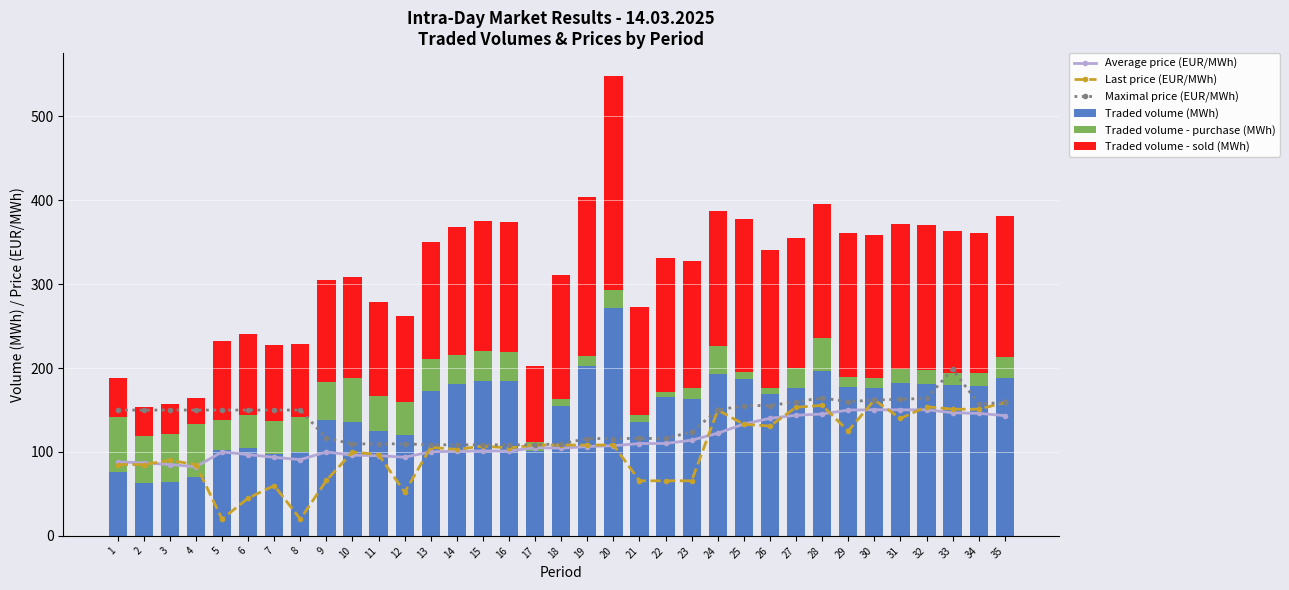

Reading left to right, list all the values displayed in this chart.

Average price (EUR/MWh): 1=88.2	2=87.0	3=85.0	4=82.5	5=100.1	6=96.9	7=93.7	8=90.9	9=100.1	10=96.2	11=95.6	12=93.8	13=100.2	14=100.9	15=101.2	16=101.1	17=105.3	18=104.5	19=106.5	20=107.5	21=110.1	22=110.2	23=114.1	24=122.4	25=133.3	26=140.1	27=143.8	28=145.3	29=150.0	30=150.4	31=150.3	32=150.3	33=146.8	34=146.1	35=143.3
Last price (EUR/MWh): 1=85.0	2=85.0	3=90.0	4=85.0	5=20.0	6=45.0	7=60.0	8=20.0	9=66.1	10=100.0	11=96.9	12=52.0	13=105.6	14=103.1	15=107.1	16=104.8	17=108.3	18=108.3	19=108.3	20=108.3	21=65.7	22=65.7	23=65.7	24=150.0	25=133.0	26=131.0	27=153.3	28=155.6	29=125.0	30=162.0	31=140.0	32=154.0	33=151.0	34=151.0	35=159.0
Maximal price (EUR/MWh): 1=150.0	2=150.0	3=150.0	4=150.0	5=150.0	6=150.0	7=150.0	8=150.0	9=116.5	10=109.7	11=109.7	12=109.7	13=108.6	14=108.6	15=108.6	16=108.6	17=108.6	18=109.7	19=116.0	20=116.0	21=116.2	22=116.2	23=124.0	24=150.0	25=155.3	26=155.3	27=160.0	28=164.3	29=160.0	30=162.0	31=162.8	32=164.0	33=198.6	34=157.4	35=159.0
Traded volume (MWh): 1=76.3	2=63.0	3=64.3	4=69.9	5=102.4	6=104.4	7=97.5	8=99.7	9=138.2	10=135.5	11=124.8	12=119.7	13=172.6	14=180.8	15=185.1	16=184.1	17=101.1	18=155.1	19=202.1	20=271.8	21=135.9	22=165.2	23=163.5	24=193.0	25=187.4	26=169.5	27=176.6	28=196.5	29=178.0	30=176.8	31=182.2	32=181.6	33=179.8	34=178.4	35=187.8
Traded volume - purchase (MWh): 1=64.9	2=56.1	3=57.3	4=63.0	5=35.3	6=40.0	7=39.3	8=41.5	9=45.3	10=52.6	11=41.5	12=39.4	13=38.1	14=35.2	15=35.2	16=35.2	17=11.1	18=8.6	19=12.4	20=21.6	21=8.5	22=6.5	23=12.5	24=33.0	25=7.6	26=6.2	27=23.0	28=39.7	29=11.5	30=11.9	31=16.8	32=16.2	33=14.5	34=15.4	35=26.0
Traded volume - sold (MWh): 1=47.5	2=34.5	3=35.7	4=31.9	5=94.4	6=96.7	7=91.0	8=88.0	9=121.1	10=121.0	11=112.3	12=103.2	13=139.8	14=151.9	15=155.3	16=154.3	17=90.3	18=146.8	19=190.0	20=254.7	21=128.8	22=160.0	23=152.3	24=161.8	25=183.1	26=165.3	27=155.6	28=158.9	29=171.2	30=170.1	31=173.2	32=172.6	33=169.5	34=167.2	35=167.2